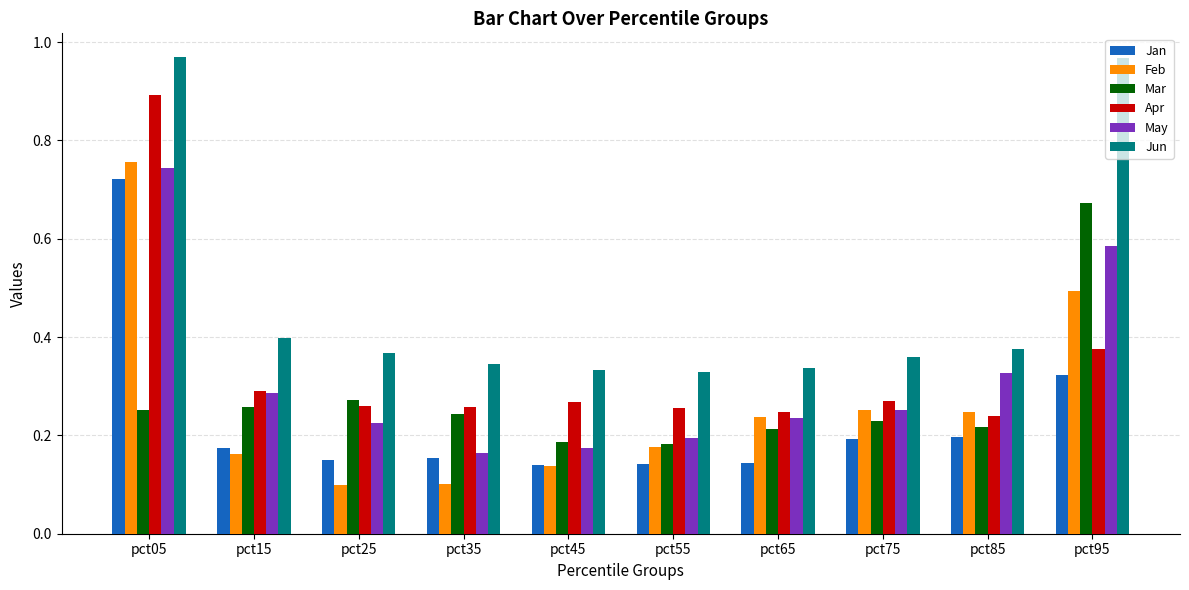

How many series are shown in this chart?

6